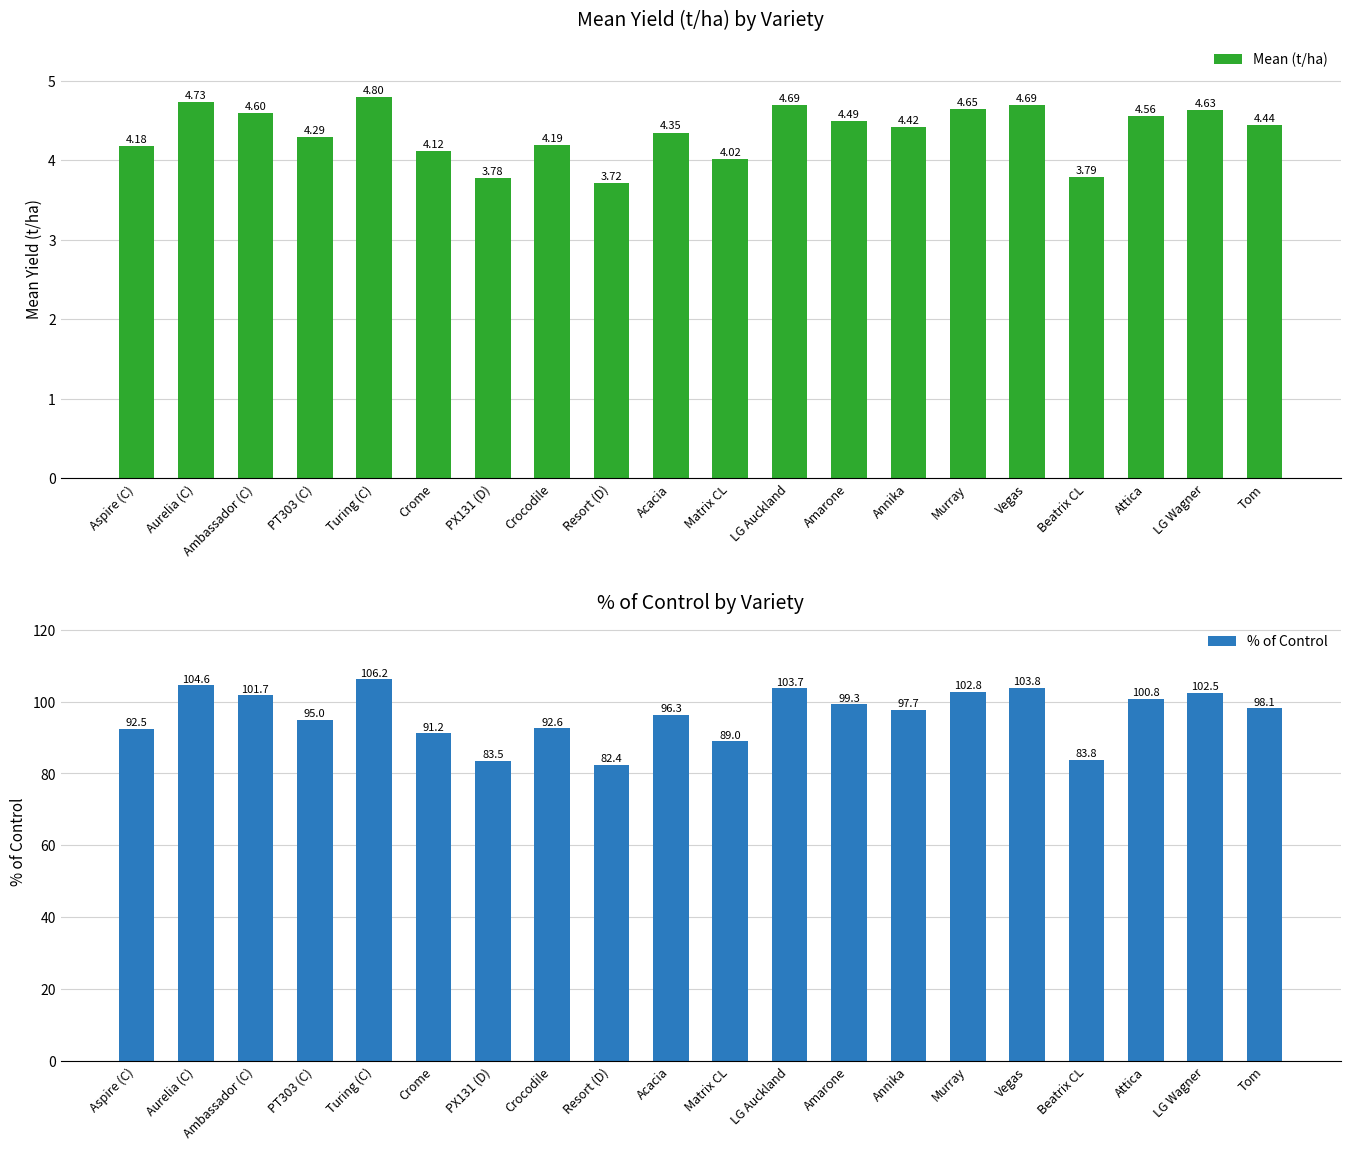

What is the minimum value shown in the chart?

3.7